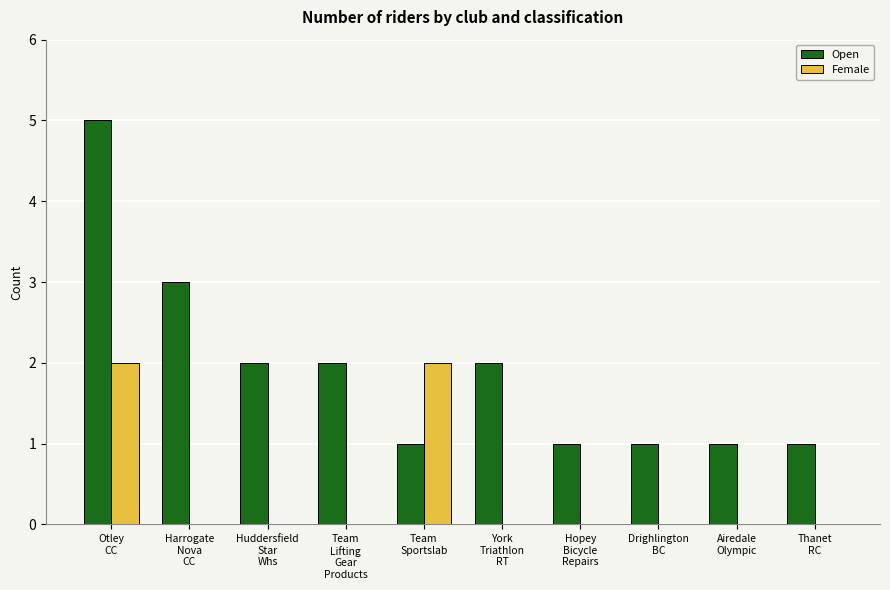

What is the sum of all Open values?

19